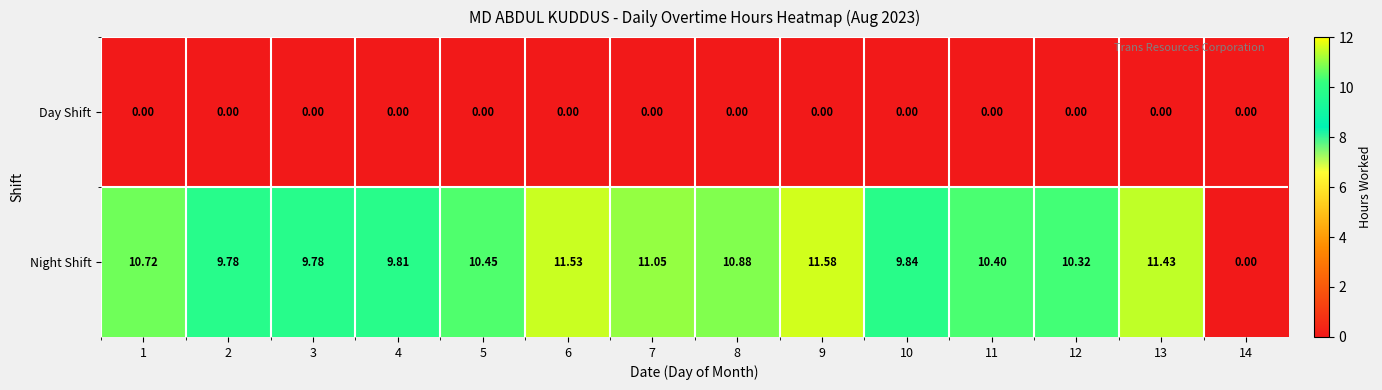

Which label corresponds to the largest value in the chart?

9